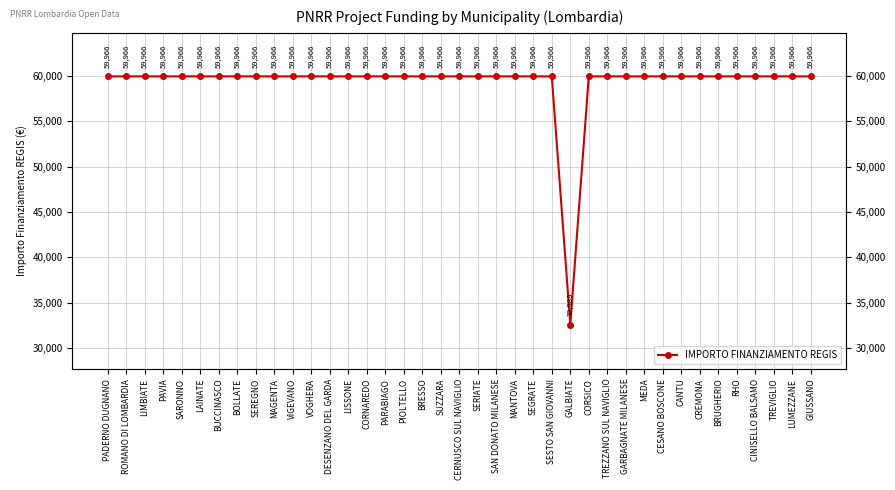

What is the maximum value shown in the chart?

59966